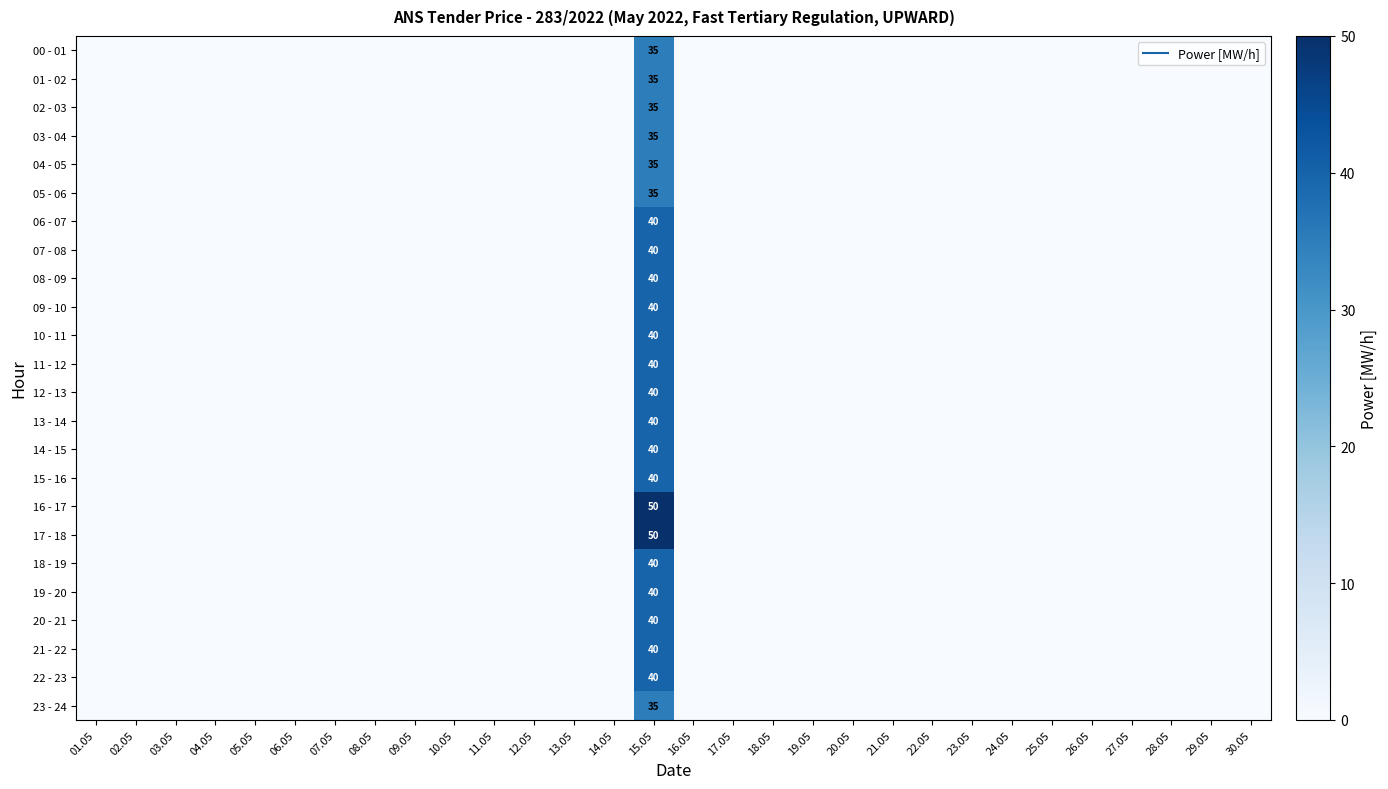

Is it true that 09 - 10 equals 0 at 08.05?

True